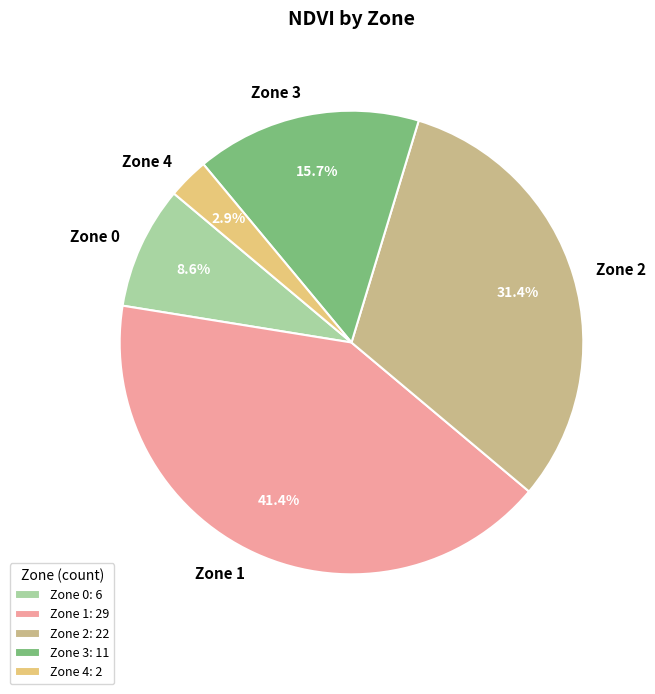

To the nearest percent, what is the combined percentage of Zone 1 and Zone 4?

44%